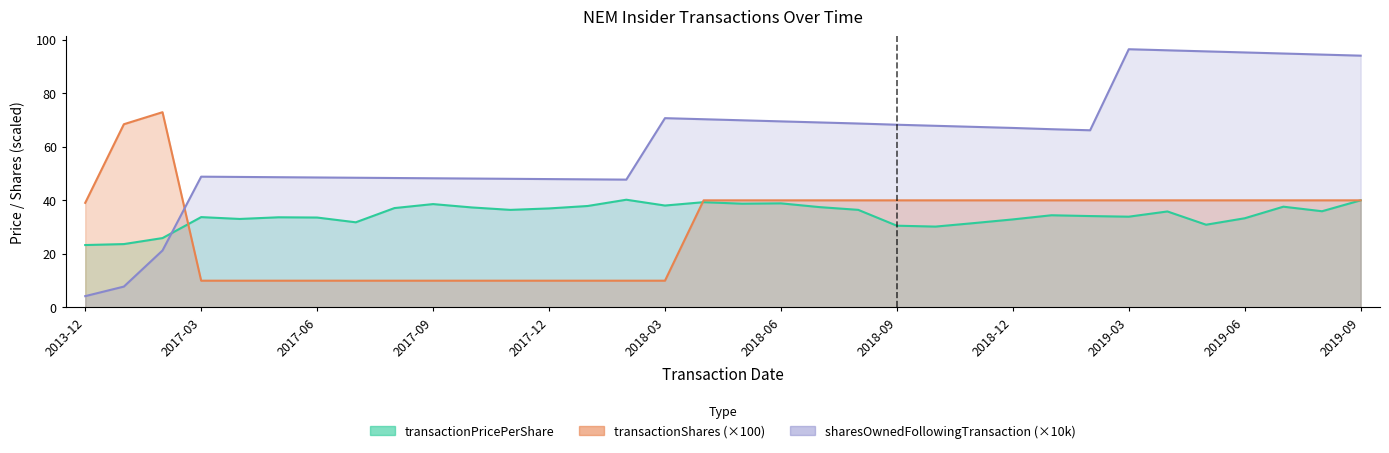

Count the number of data series in this chart.

3